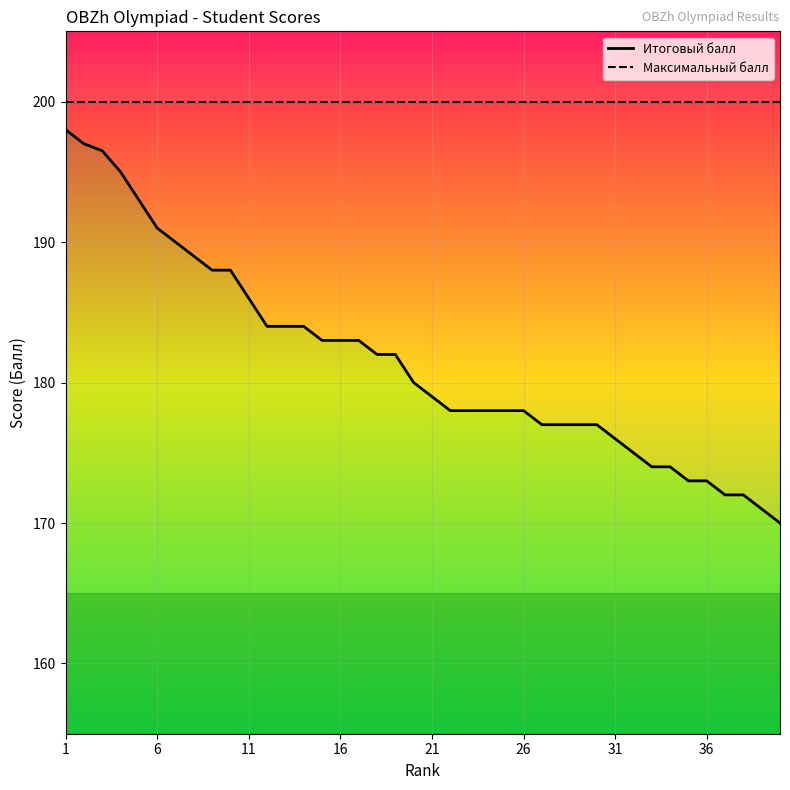

True or false: Итоговый балл and Максимальный балл cross at least once.

False